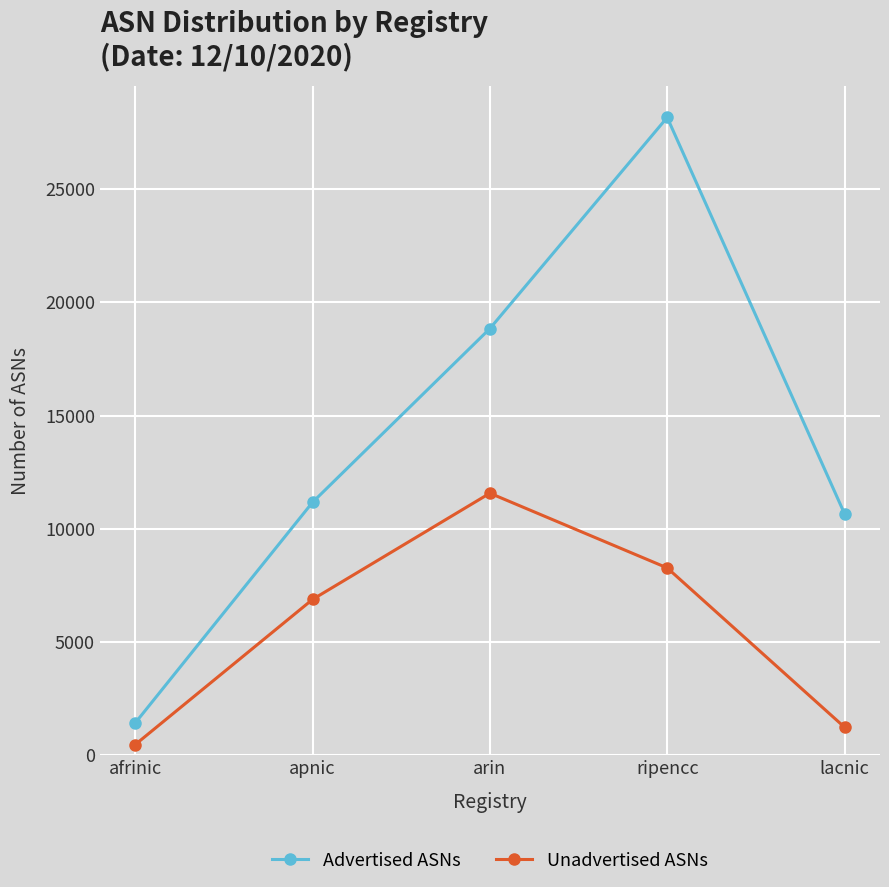

Reading left to right, list all the values displayed in this chart.

Advertised ASNs: afrinic=1424	apnic=11169	arin=18840	ripencc=28164	lacnic=10664
Unadvertised ASNs: afrinic=469	apnic=6880	arin=11571	ripencc=8272	lacnic=1237